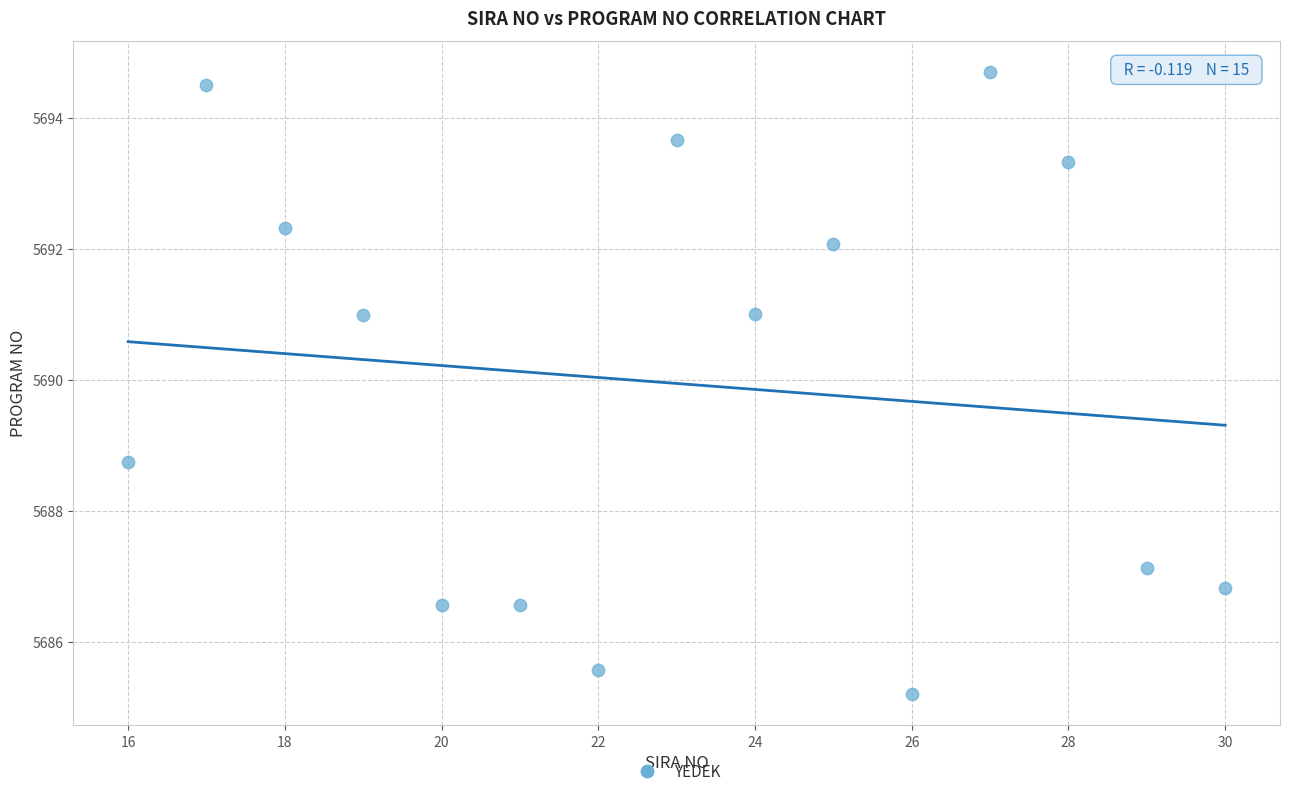

What Y value in the scatter plot is closest to 5689?

5688.7